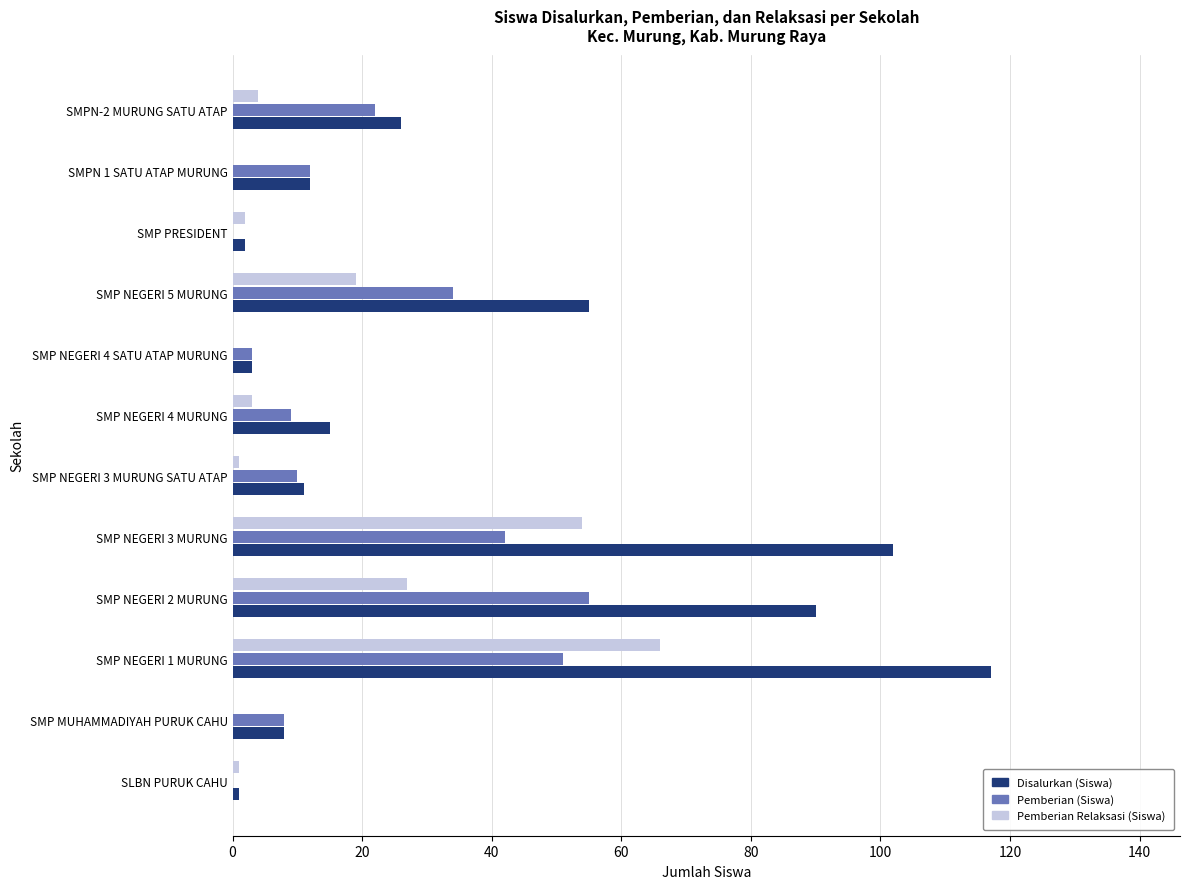

Between SMP NEGERI 2 MURUNG and SMP PRESIDENT, which series saw the biggest shift?

Disalurkan (Siswa)